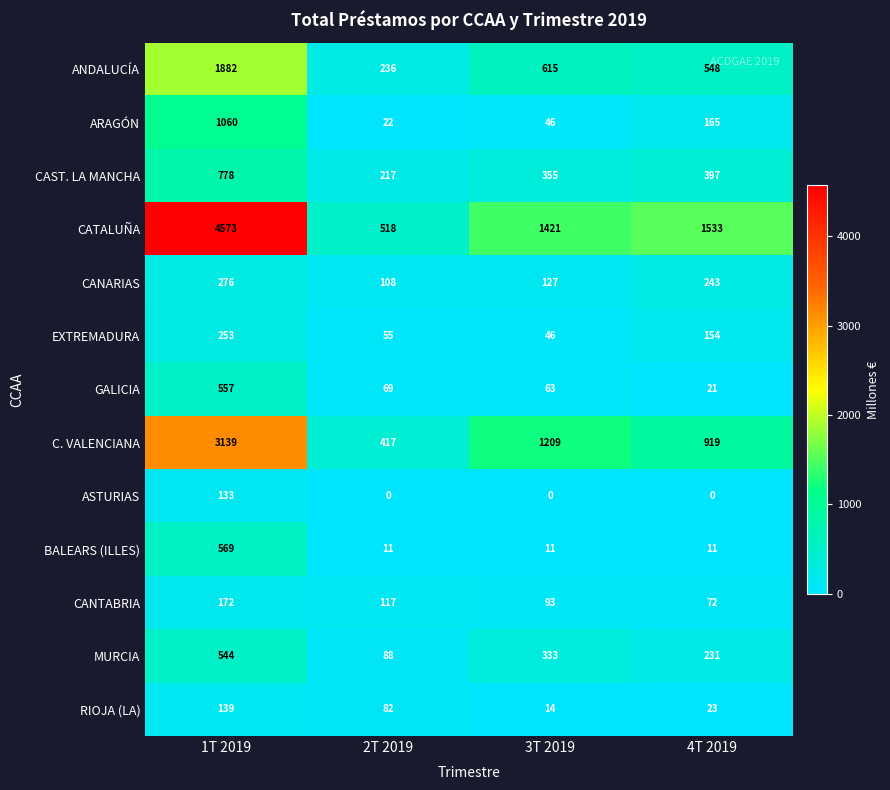

What is the difference between the highest and lowest values at 2T 2019?

518